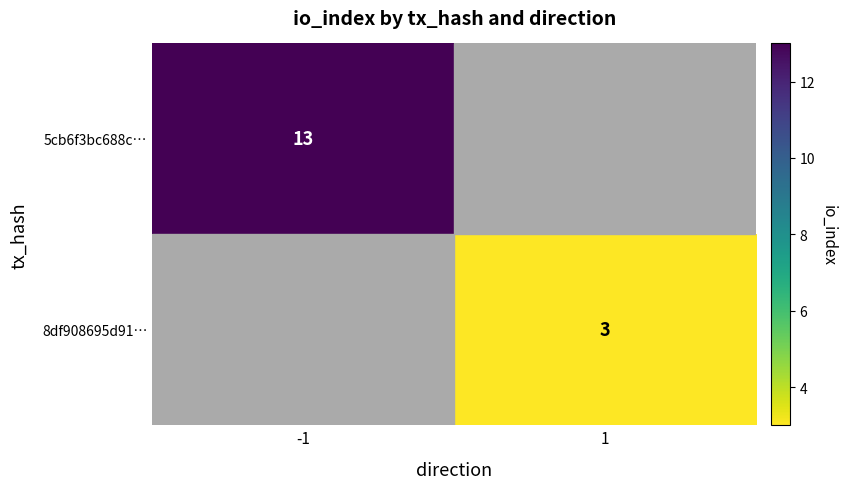

At which category does the chart reach its peak across all series?

-1